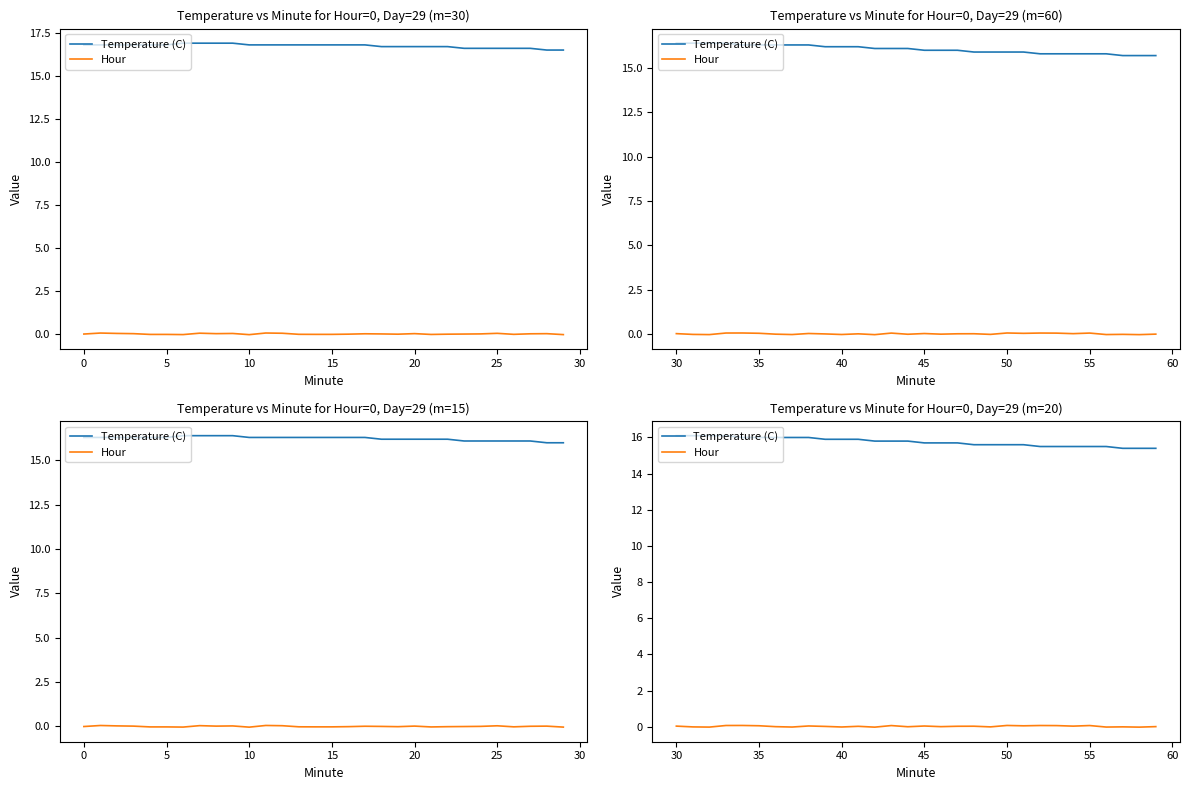

Rank the series by their maximum value, from lowest to highest.

Hour, Temperature (C)